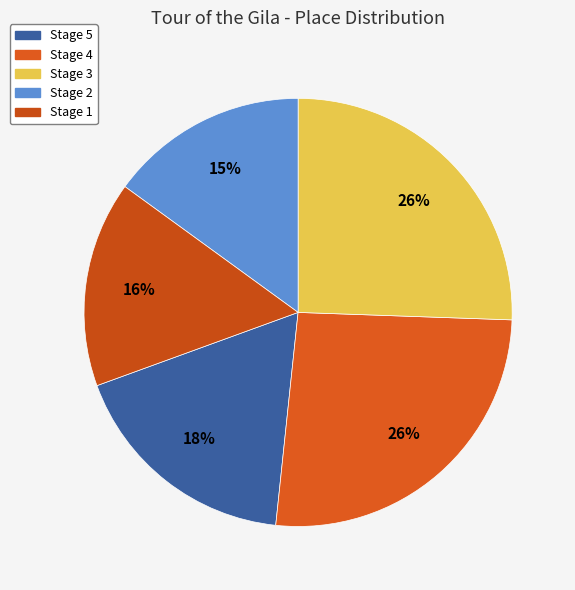

Between Stage 2 and Stage 4, which is larger?

Stage 4